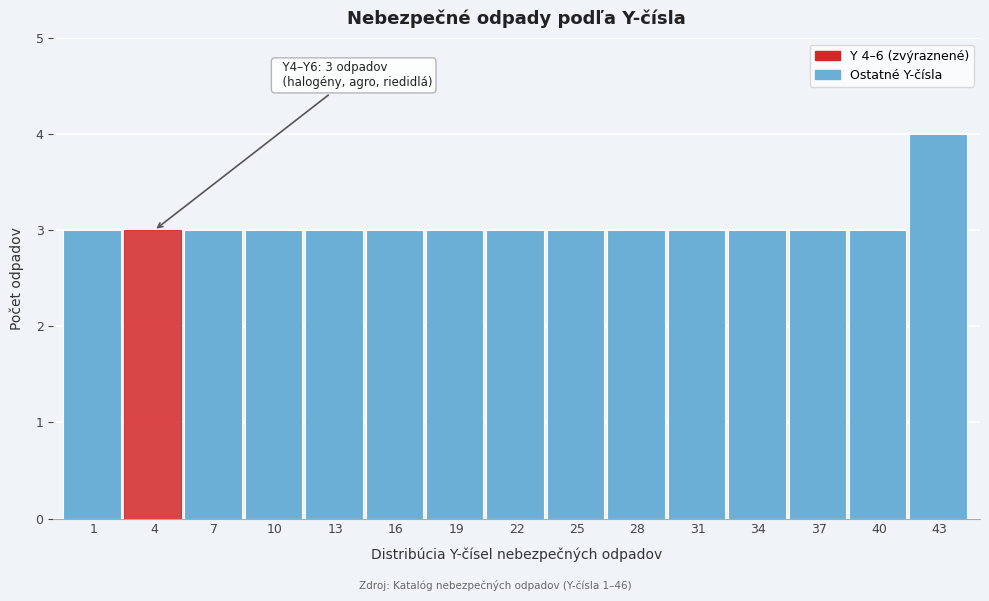

Reading left to right, extract all data points from this chart.

3	3	3	3	3	3	3	3	3	3	3	3	3	3	4